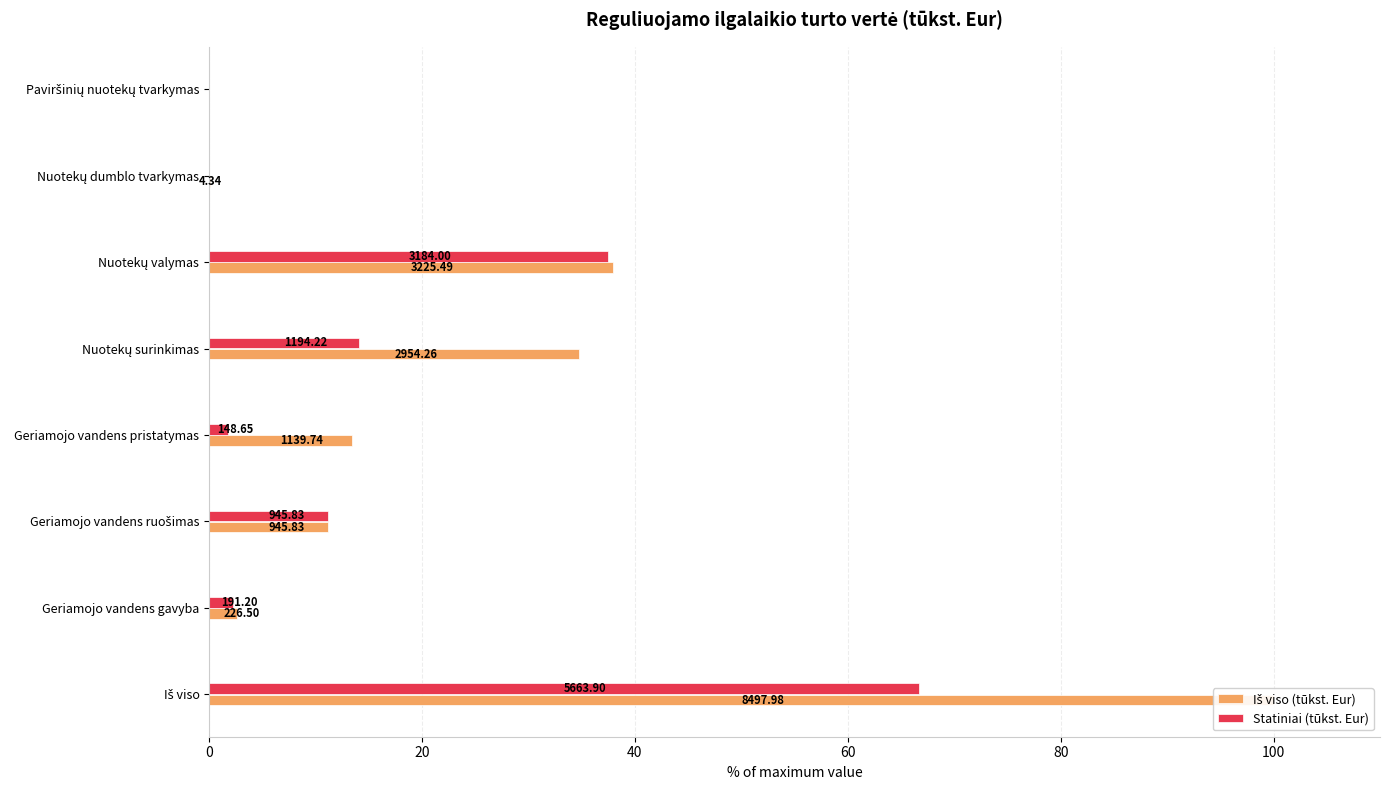

Is the value of Iš viso (tūkst. Eur) at Geriamojo vandens pristatymas greater than the value of Statiniai (tūkst. Eur) at Paviršinių nuotekų tvarkymas?

Yes